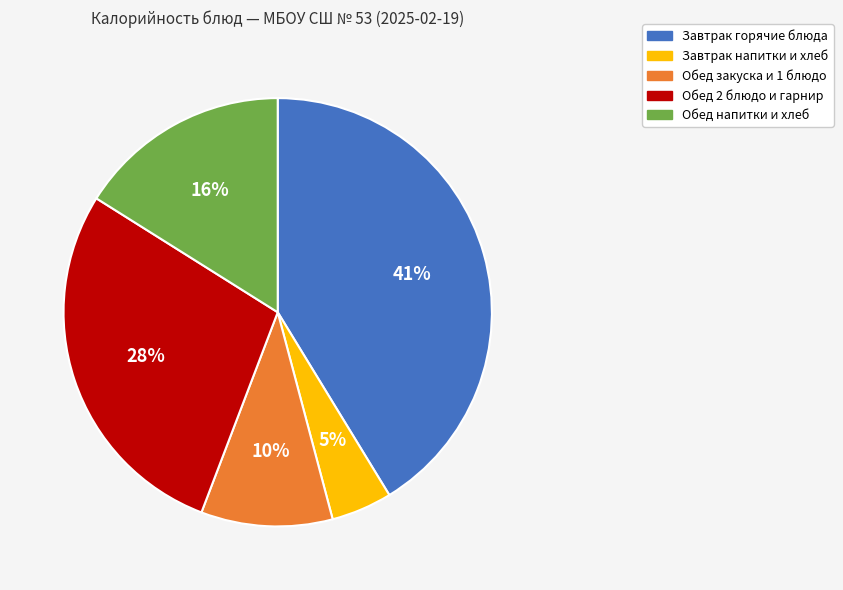

To the nearest percent, what is the combined percentage of Завтрак напитки и хлеб and Завтрак горячие блюда?

46%